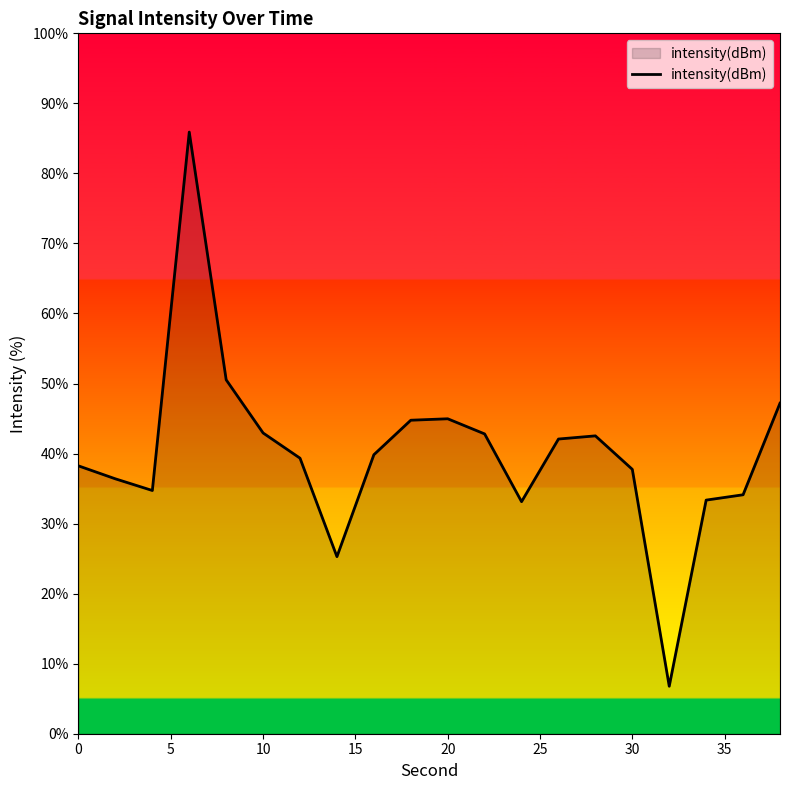

What is the smallest value displayed?

6.8